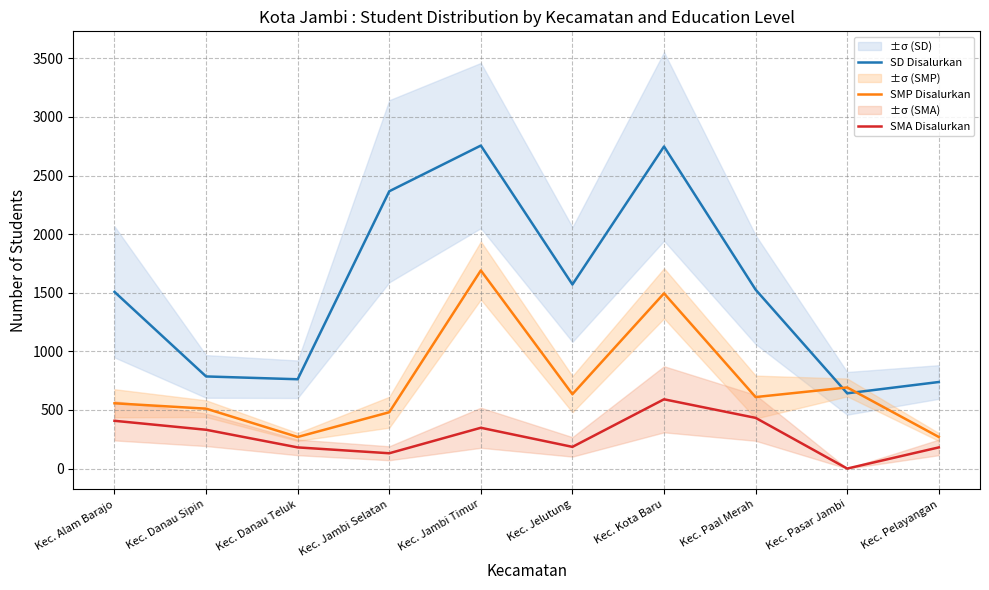

What is the average value of the SMA Disalurkan series?

278.6